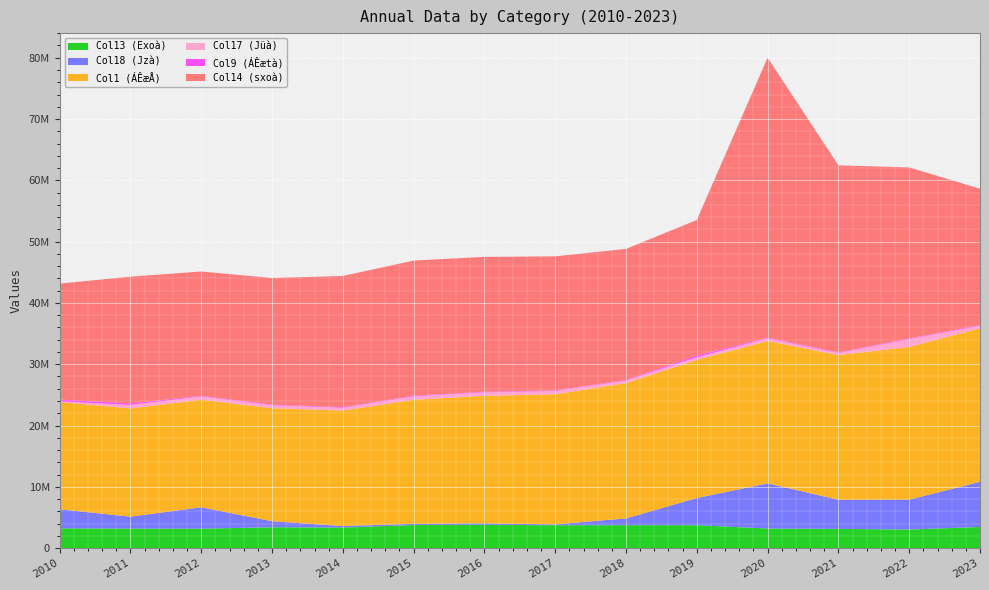

Reading left to right, list all the values displayed in this chart.

Col13 (Exoà): 3229921	3186208	3173456	3405702	3353095	3766875	3779776	3738223	3737585	3738612	3192879	3136671	3030285	3456296
Col18 (Jzà): 3110626	1948223	3491119	984888	247101	201194	247707	138398	1110088	4436297	7373632	4755021	4882503	7352236
Col1 (ÁÊæÅ): 17497444	17649552	17535933	18430979	18828025	20227659	20810329	21221643	22069598	22527421	23209885	23598354	24905028	25059595
Col17 (Jüà): 86831	579654	544023	486481	463969	574123	575566	536795	426192	440162	437352	339812	1285742	414837
Col9 (ÁÊætà): 313001	251626	96311	92880	102185	100332	94926	87763	89216	293634	118250	97056	97264	117974
Col14 (sxoà): 18917641	20666512	20286262	20668220	21402373	22040900	22003125	21876132	21383954	22091349	45682896	30519551	27907645	22226865